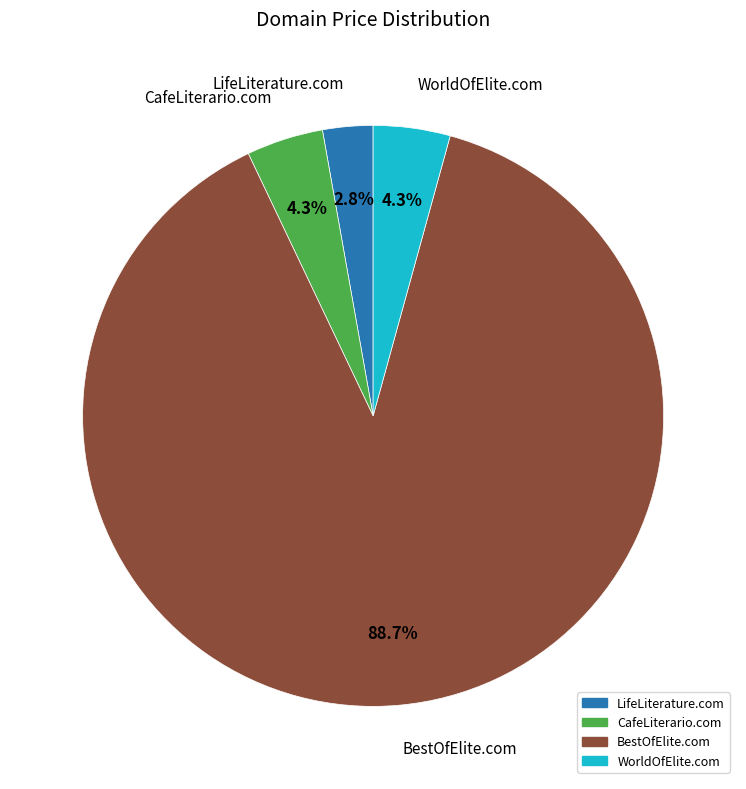

What is the total percentage of WorldOfElite.com and BestOfElite.com?

92.9%